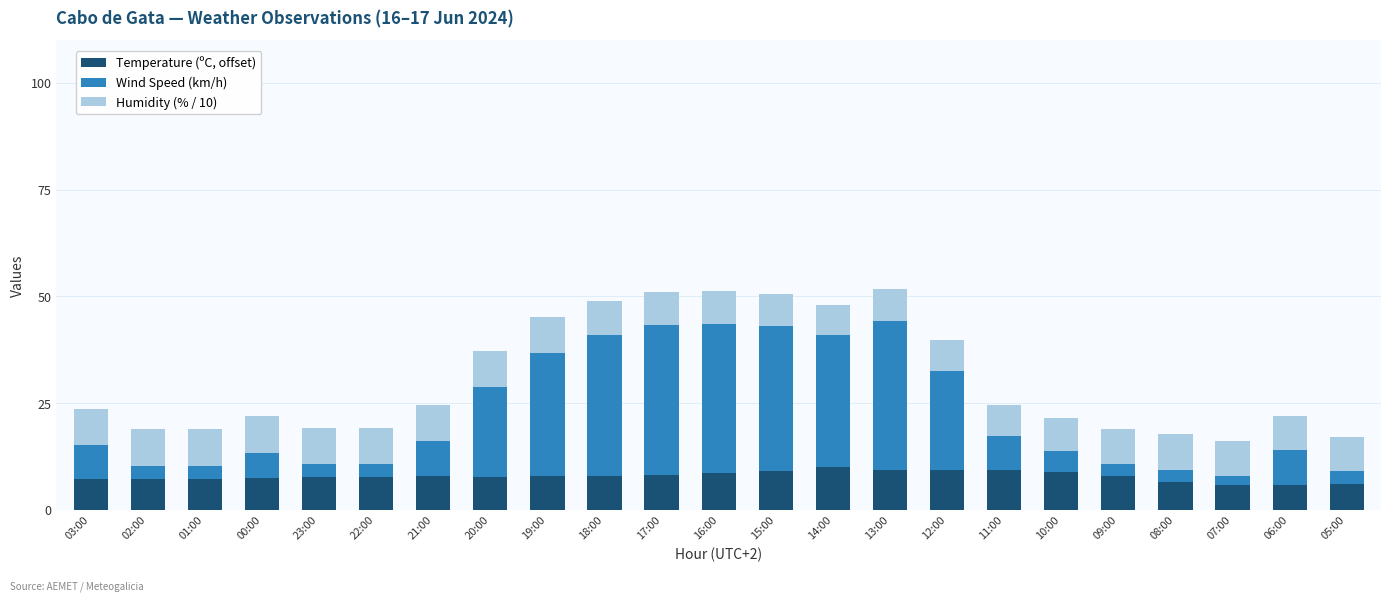

True or false: Temperature (ºC, offset) has a value of 8.6 at 16:00.

True